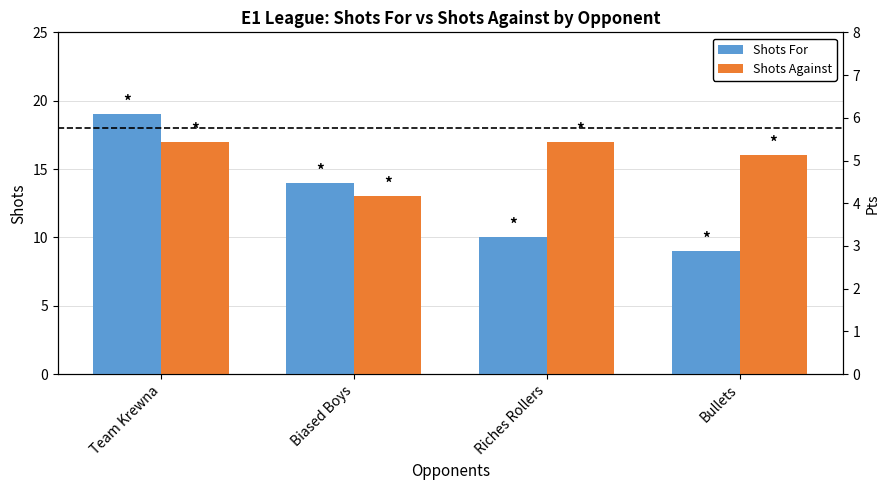

Reading left to right, what are all the values shown in this chart?

Shots For: 19	14	10	9
Shots Against: 17	13	17	16